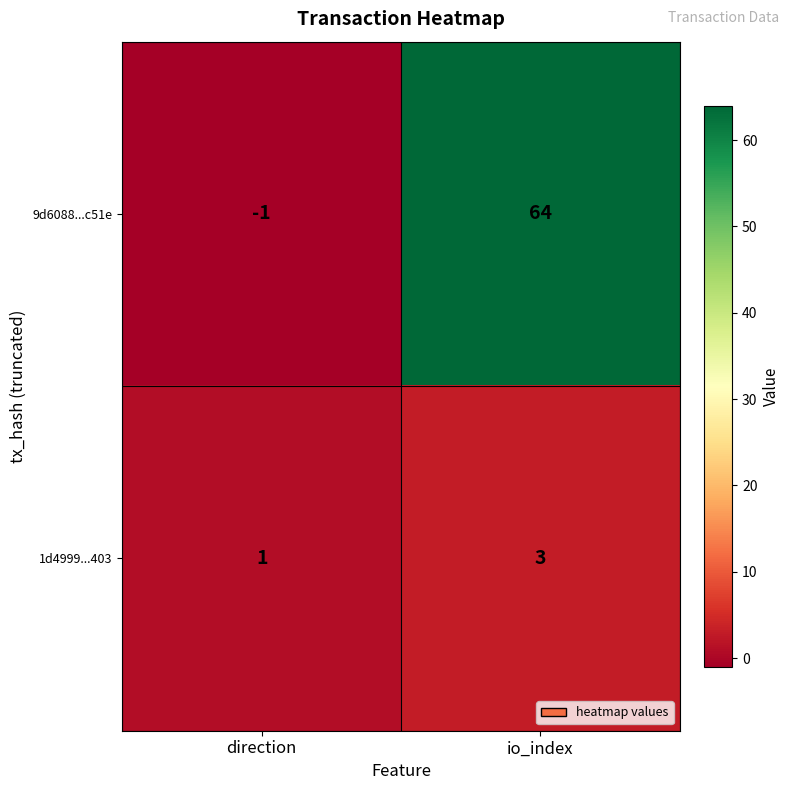

At which label is 9d6088...c51e closest to 31?

direction